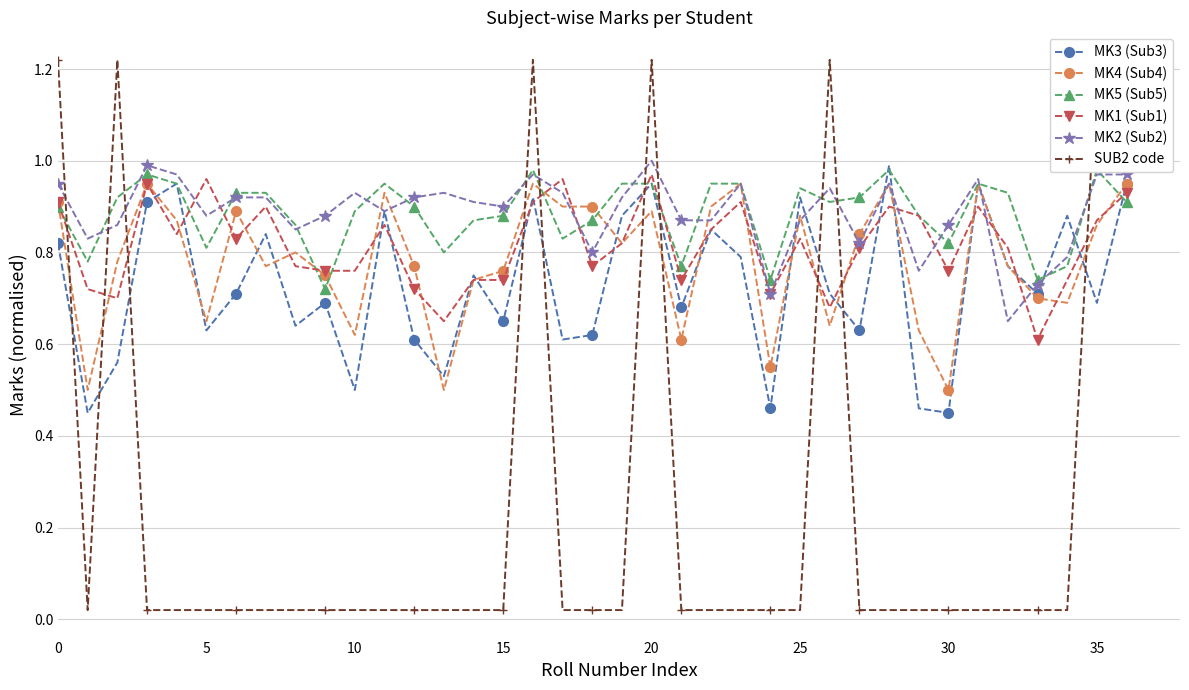

Reading left to right, what are all the values shown in this chart?

MK3 (Sub3): 0.8	0.5	0.6	0.9	0.9	0.6	0.7	0.8	0.6	0.7	0.5	0.9	0.6	0.5	0.8	0.7	0.9	0.6	0.6	0.9	0.9	0.7	0.8	0.8	0.5	0.9	0.7	0.6	1.0	0.5	0.5	0.9	0.8	0.7	0.9	0.7	0.9
MK4 (Sub4): 0.9	0.5	0.8	0.9	0.9	0.7	0.9	0.8	0.8	0.8	0.6	0.9	0.8	0.5	0.7	0.8	0.9	0.9	0.9	0.8	0.9	0.6	0.9	0.9	0.6	0.9	0.6	0.8	0.9	0.6	0.5	0.9	0.8	0.7	0.7	0.9	0.9
MK5 (Sub5): 0.9	0.8	0.9	1.0	0.9	0.8	0.9	0.9	0.9	0.7	0.9	0.9	0.9	0.8	0.9	0.9	1.0	0.8	0.9	0.9	0.9	0.8	0.9	0.9	0.7	0.9	0.9	0.9	1.0	0.9	0.8	0.9	0.9	0.7	0.8	1.0	0.9
MK1 (Sub1): 0.9	0.7	0.7	0.9	0.8	1.0	0.8	0.9	0.8	0.8	0.8	0.9	0.7	0.7	0.7	0.7	0.9	1.0	0.8	0.8	1.0	0.7	0.8	0.9	0.7	0.8	0.7	0.8	0.9	0.9	0.8	0.9	0.8	0.6	0.7	0.9	0.9
MK2 (Sub2): 0.9	0.8	0.9	1.0	1.0	0.9	0.9	0.9	0.8	0.9	0.9	0.9	0.9	0.9	0.9	0.9	1.0	0.9	0.8	0.9	1.0	0.9	0.9	0.9	0.7	0.9	0.9	0.8	0.9	0.8	0.9	1.0	0.7	0.7	0.8	1.0	1.0
SUB2 code: 1.2	0.0	1.2	0.0	0.0	0.0	0.0	0.0	0.0	0.0	0.0	0.0	0.0	0.0	0.0	0.0	1.2	0.0	0.0	0.0	1.2	0.0	0.0	0.0	0.0	0.0	1.2	0.0	0.0	0.0	0.0	0.0	0.0	0.0	0.0	1.2	1.2